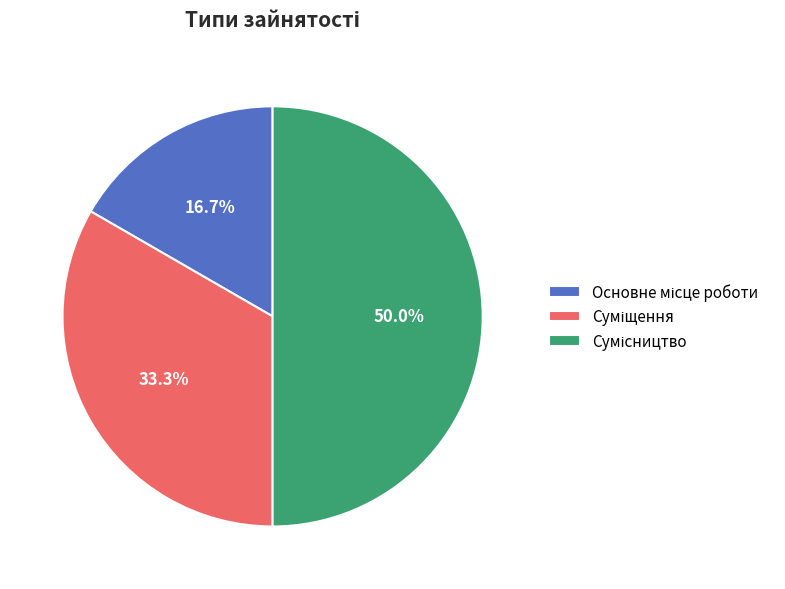

Is it true that Основне місце роботи is 17% of the pie?

True